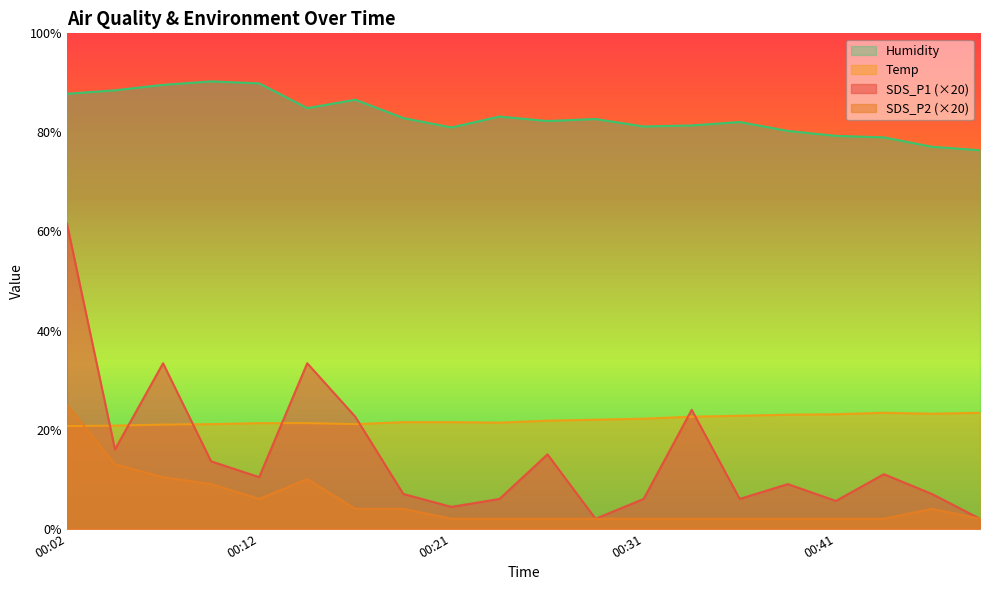

Rank the series at 00:46 from highest to lowest value.

Humidity, Temp, SDS_P1, SDS_P2